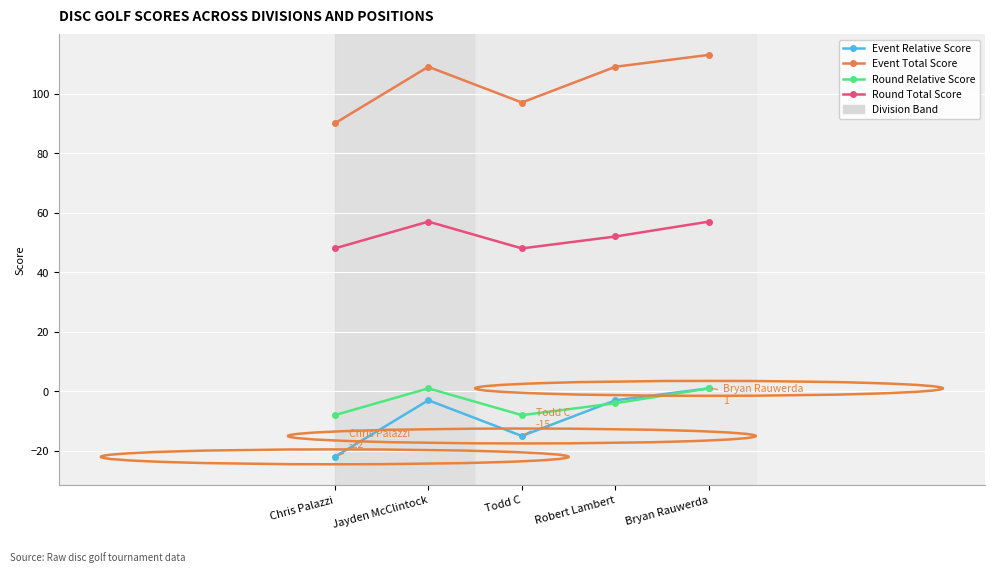

What is the maximum value for Event Relative Score?

1